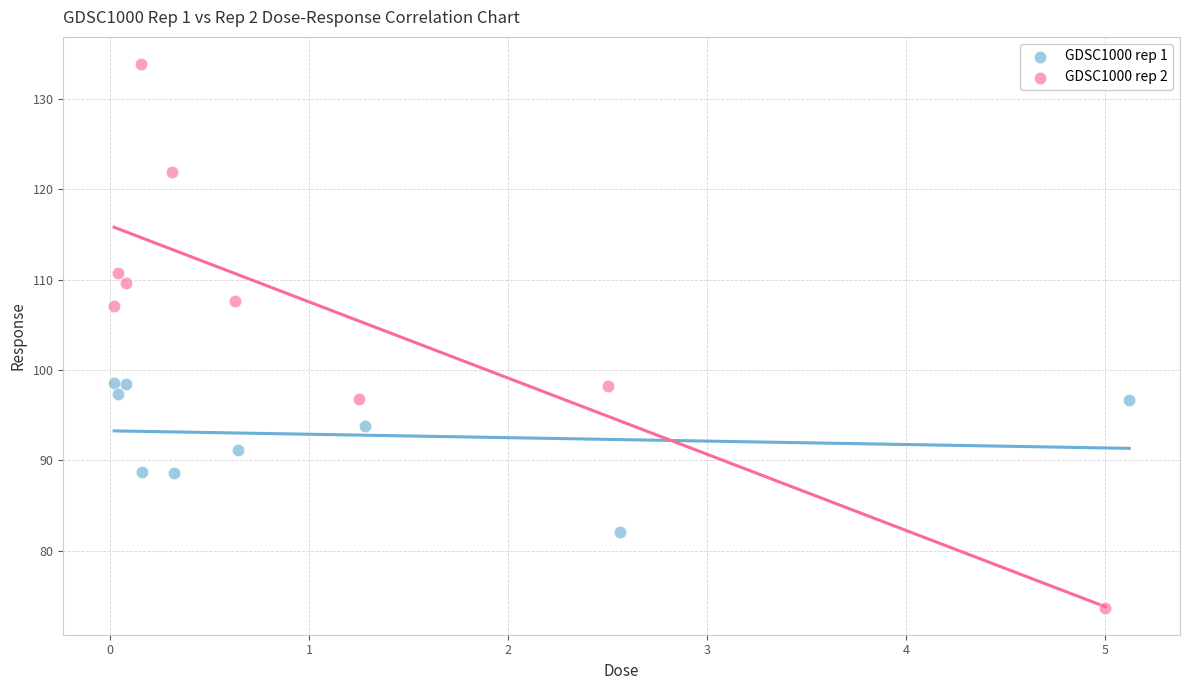

Which series contains the lowest Y value?

GDSC1000 rep 2